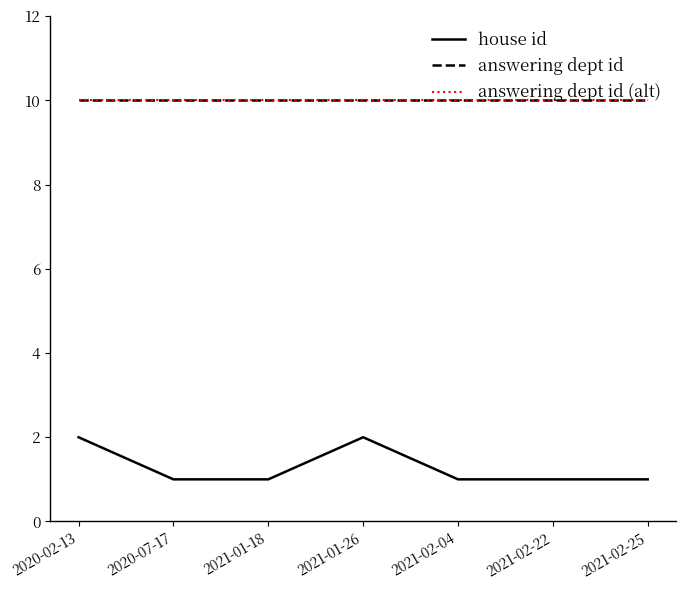

Rank the series by their maximum value, from lowest to highest.

house id, answering dept id, answering dept id (alt)